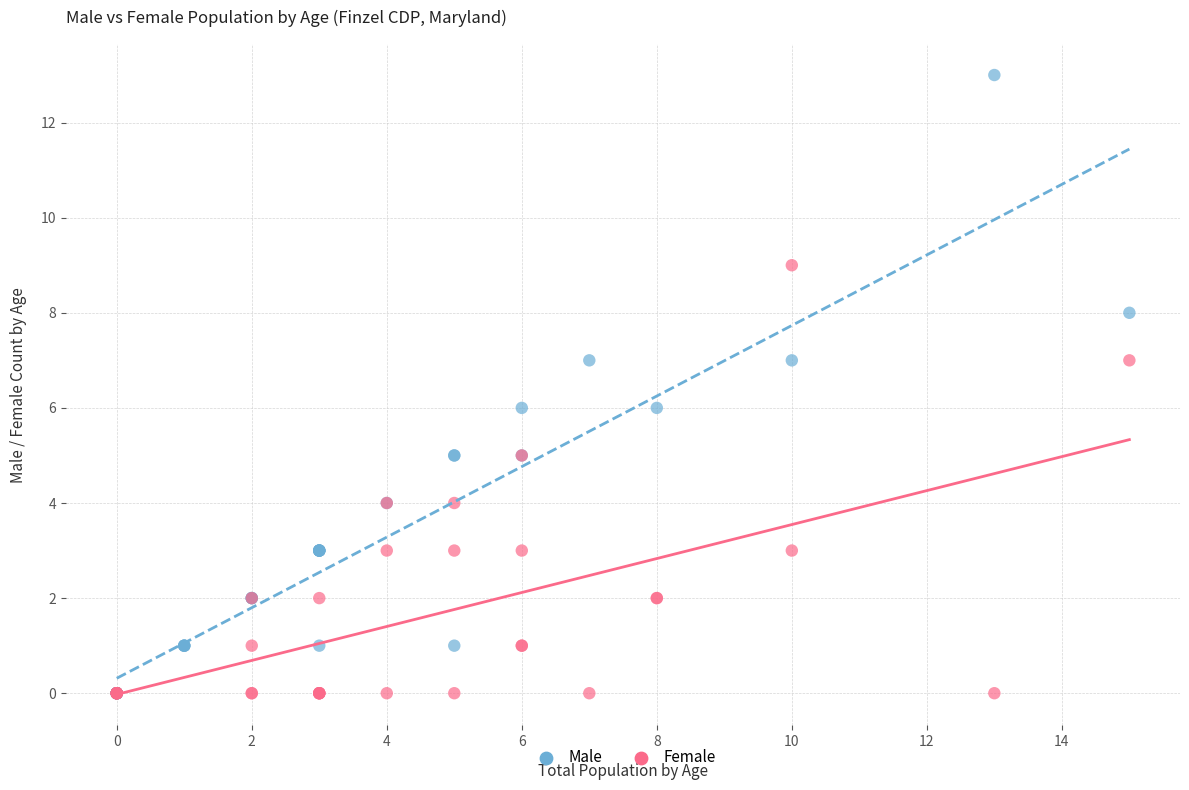

What are all the series names shown in the legend?

Male, Female